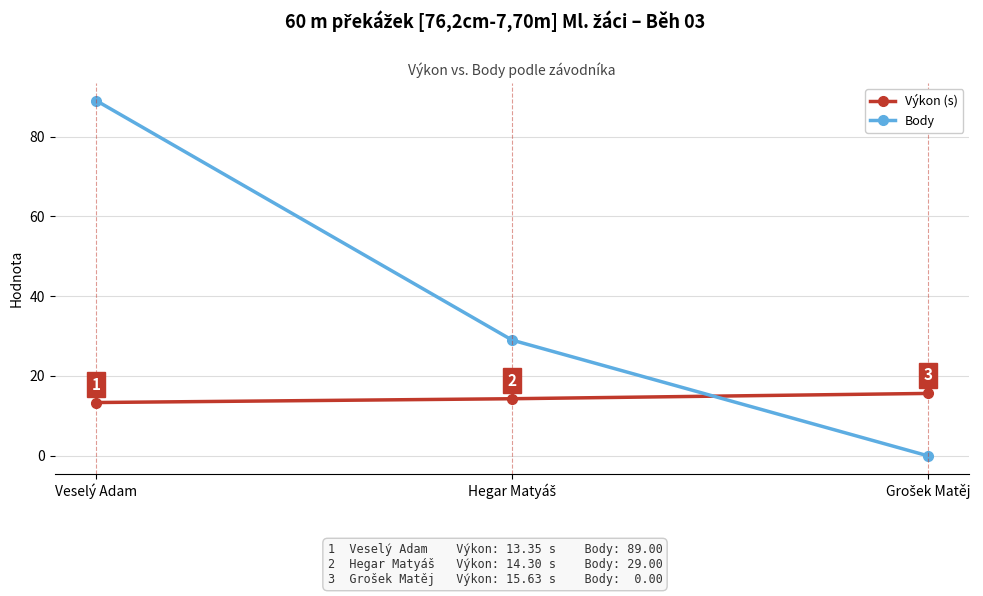

At which label does Body reach its peak?

Veselý Adam